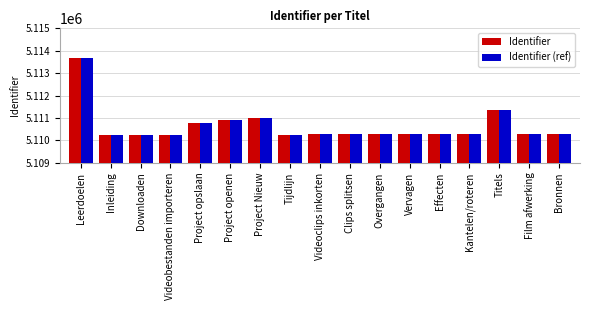

What is the label of the 1st bar from the right?

Bronnen